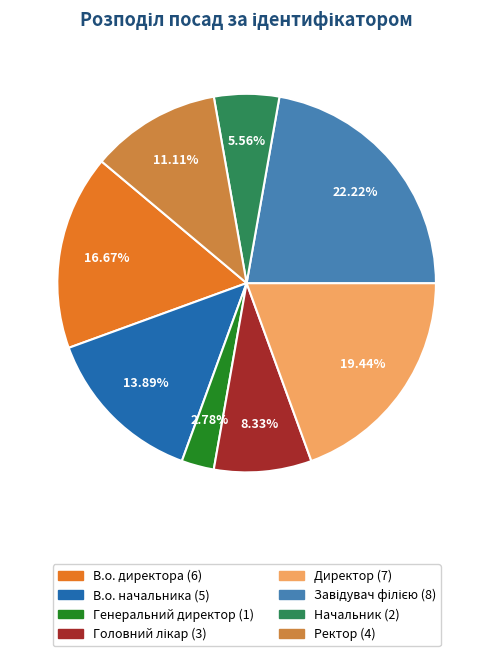

Combined, do Ректор and В.о. директора account for over 50%?

No